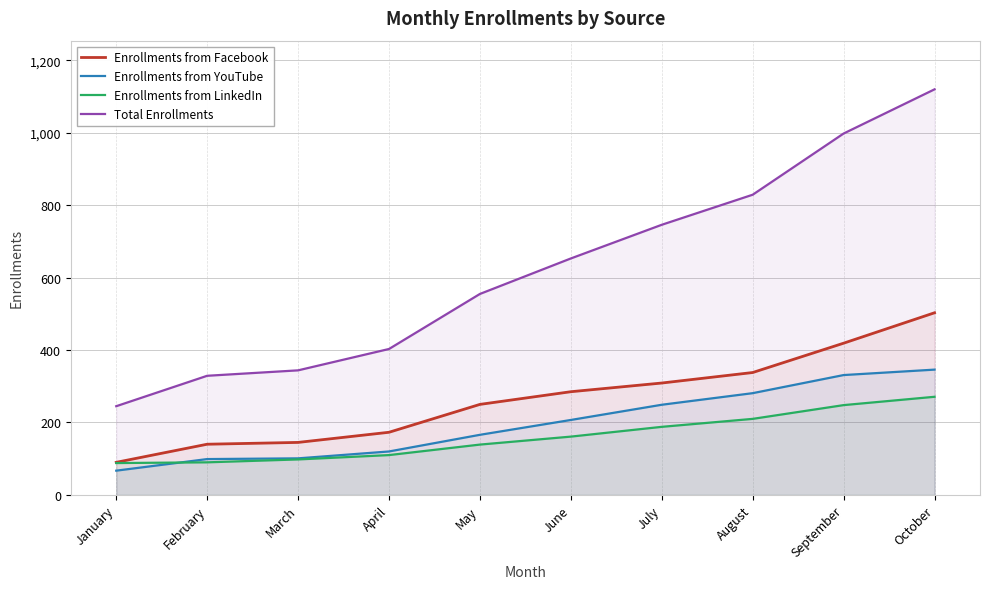

Does the chart have visible grid lines?

Yes